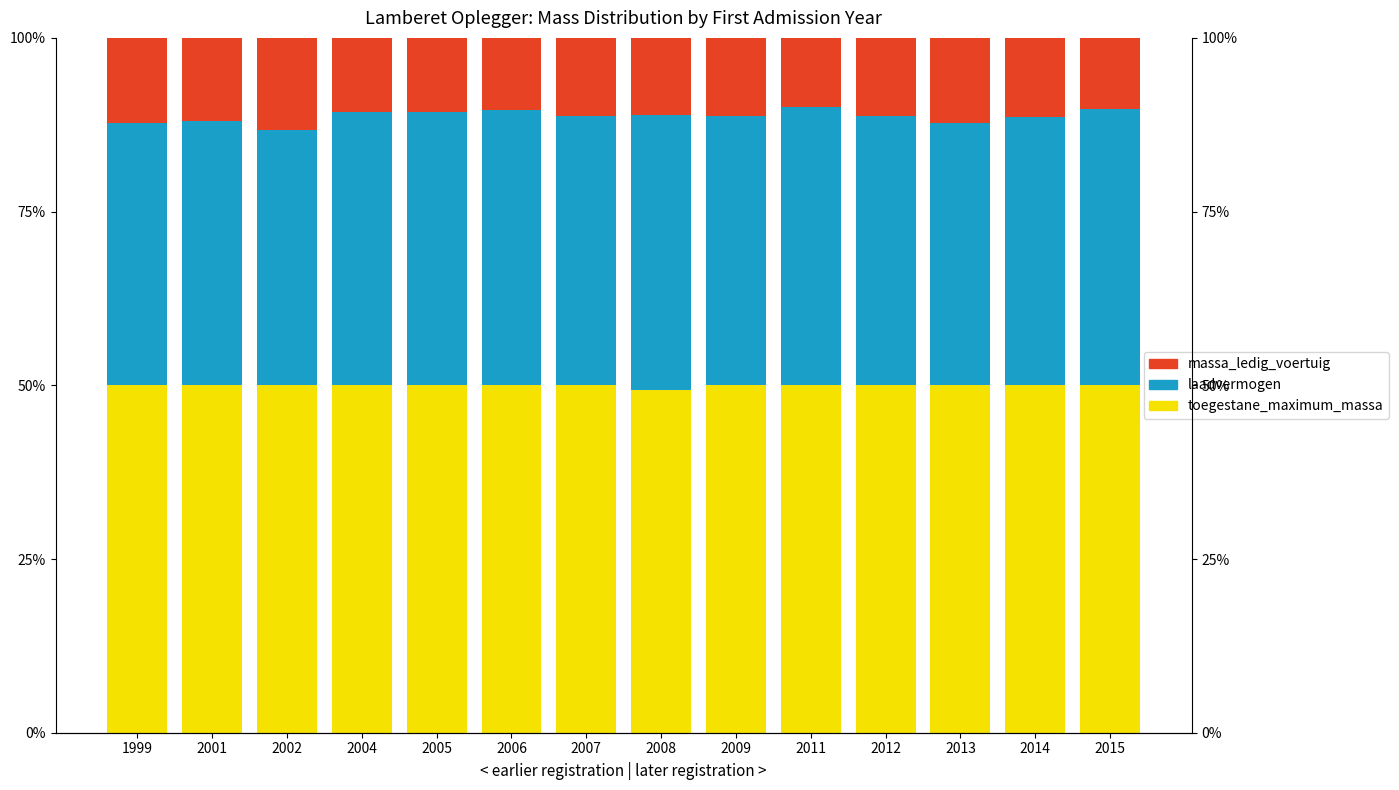

Rank the series at 2001 from highest to lowest value.

toegestane_maximum_massa_voertuig, laadvermogen, massa_ledig_voertuig